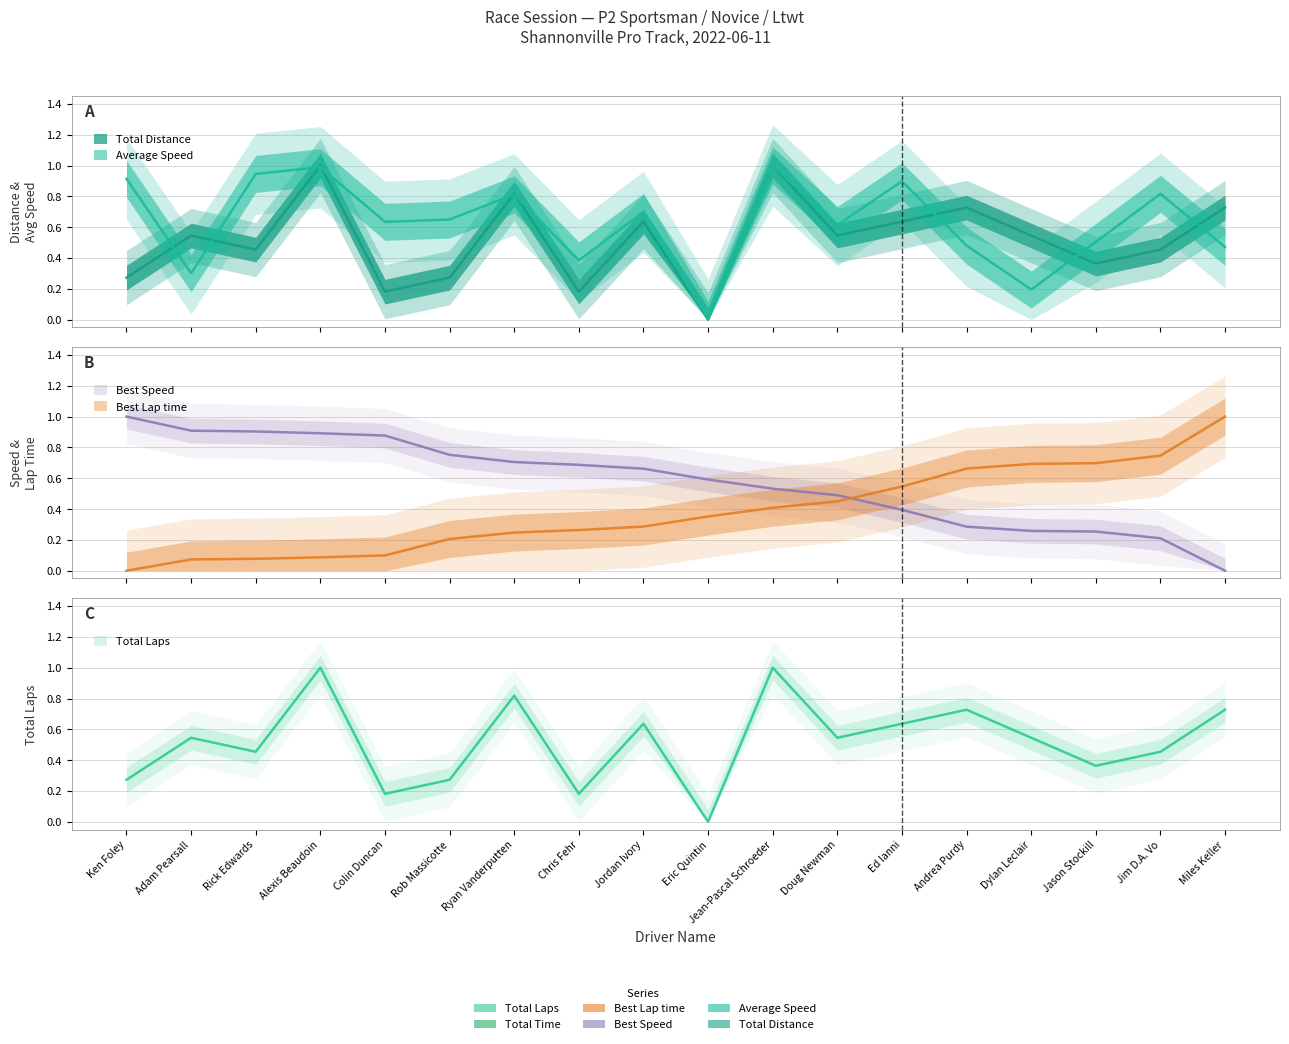

Which series has the largest range (max minus min)?

Total Laps